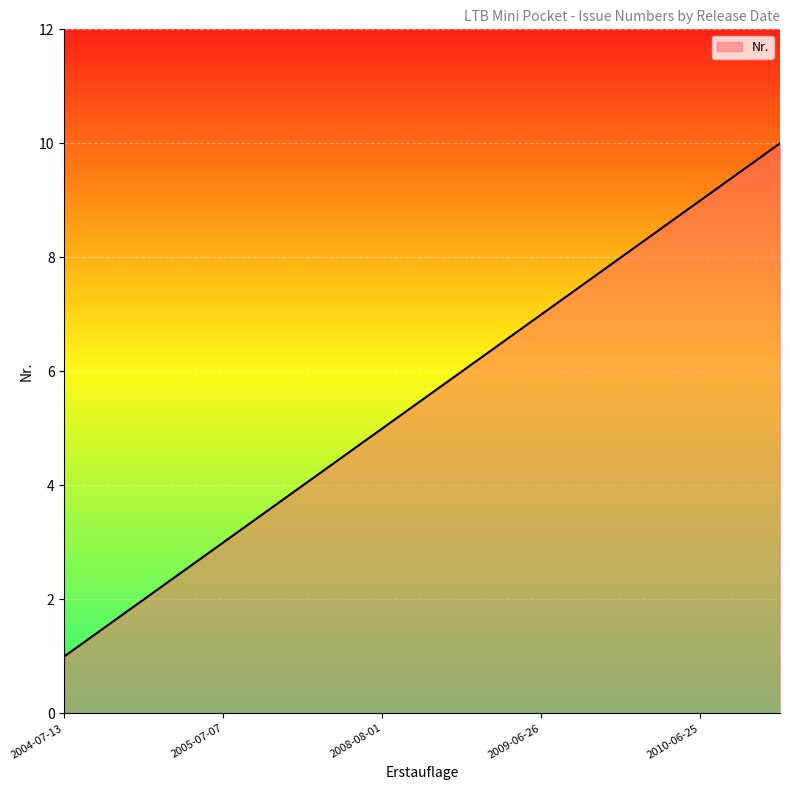

What is the maximum value shown in the chart?

10